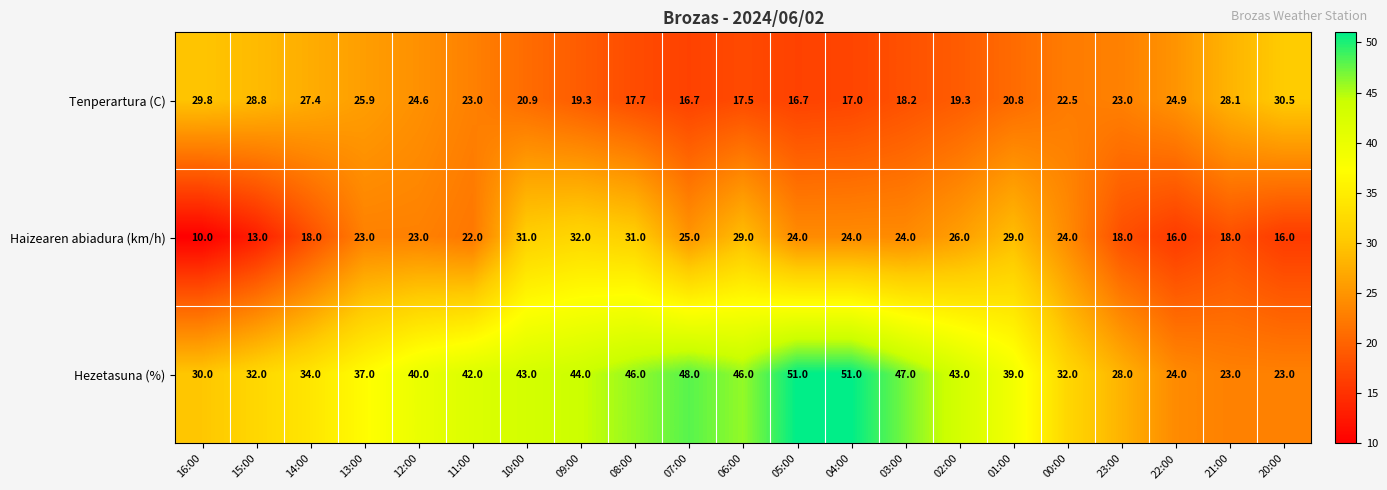

What is the total value across all series at 22:00?

64.9